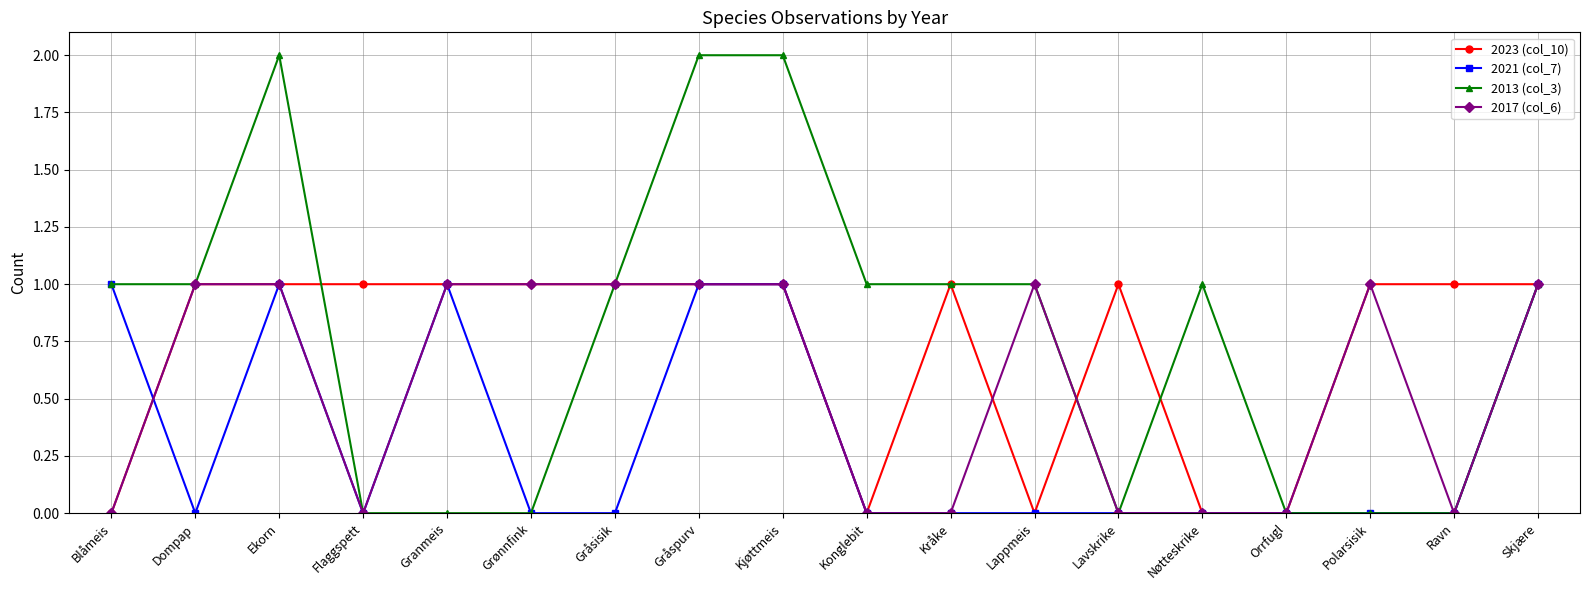

How many data points does each series have?

18